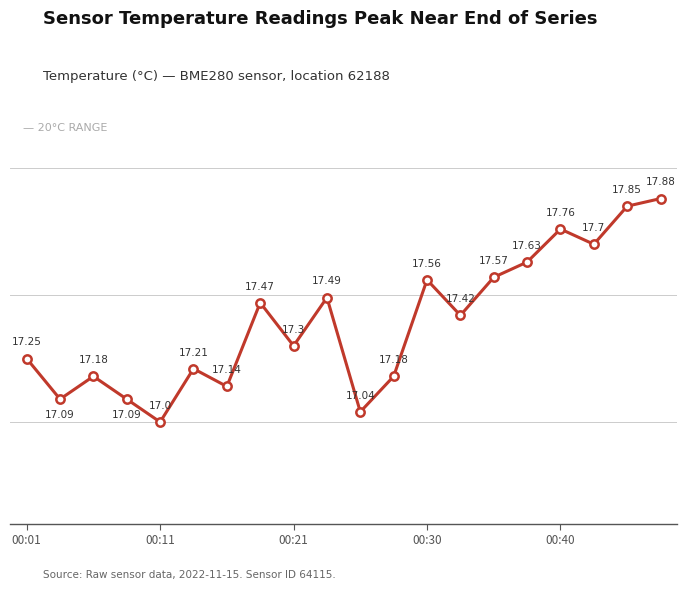

Approximately how many times larger is the value at 00:40 compared to 00:01?

1.0